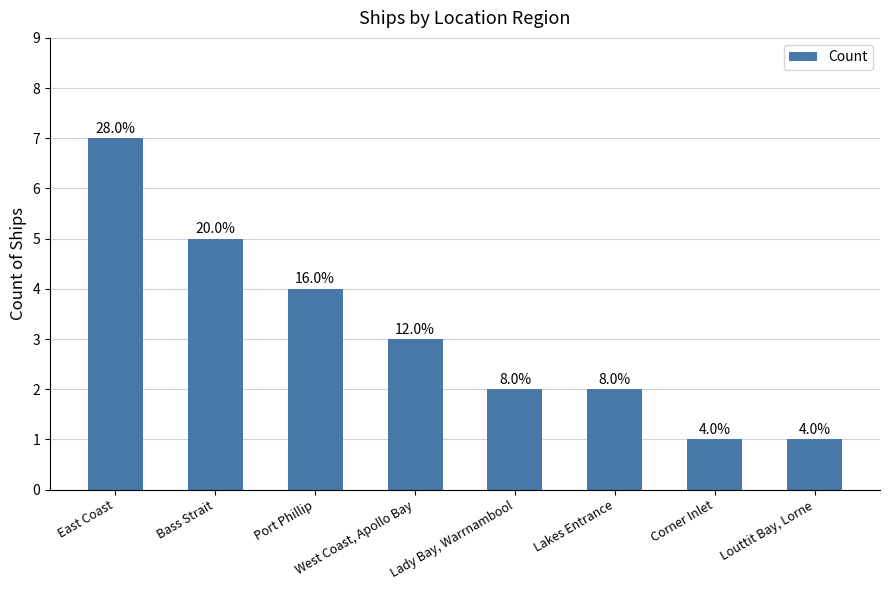

Does the chart contain stacked bars?

No